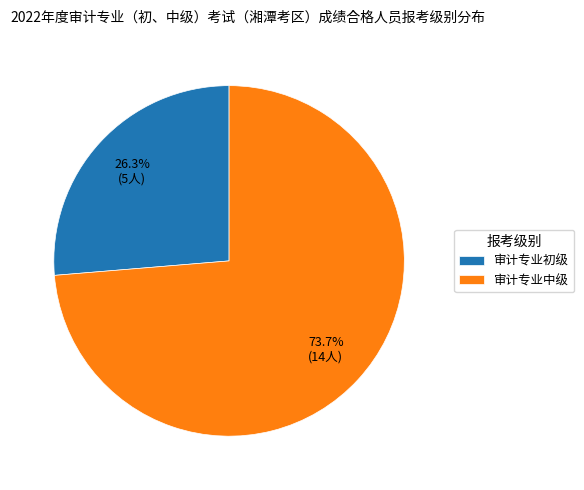

Approximately how many times larger is the value at 审计专业中级 compared to 审计专业初级?

2.8